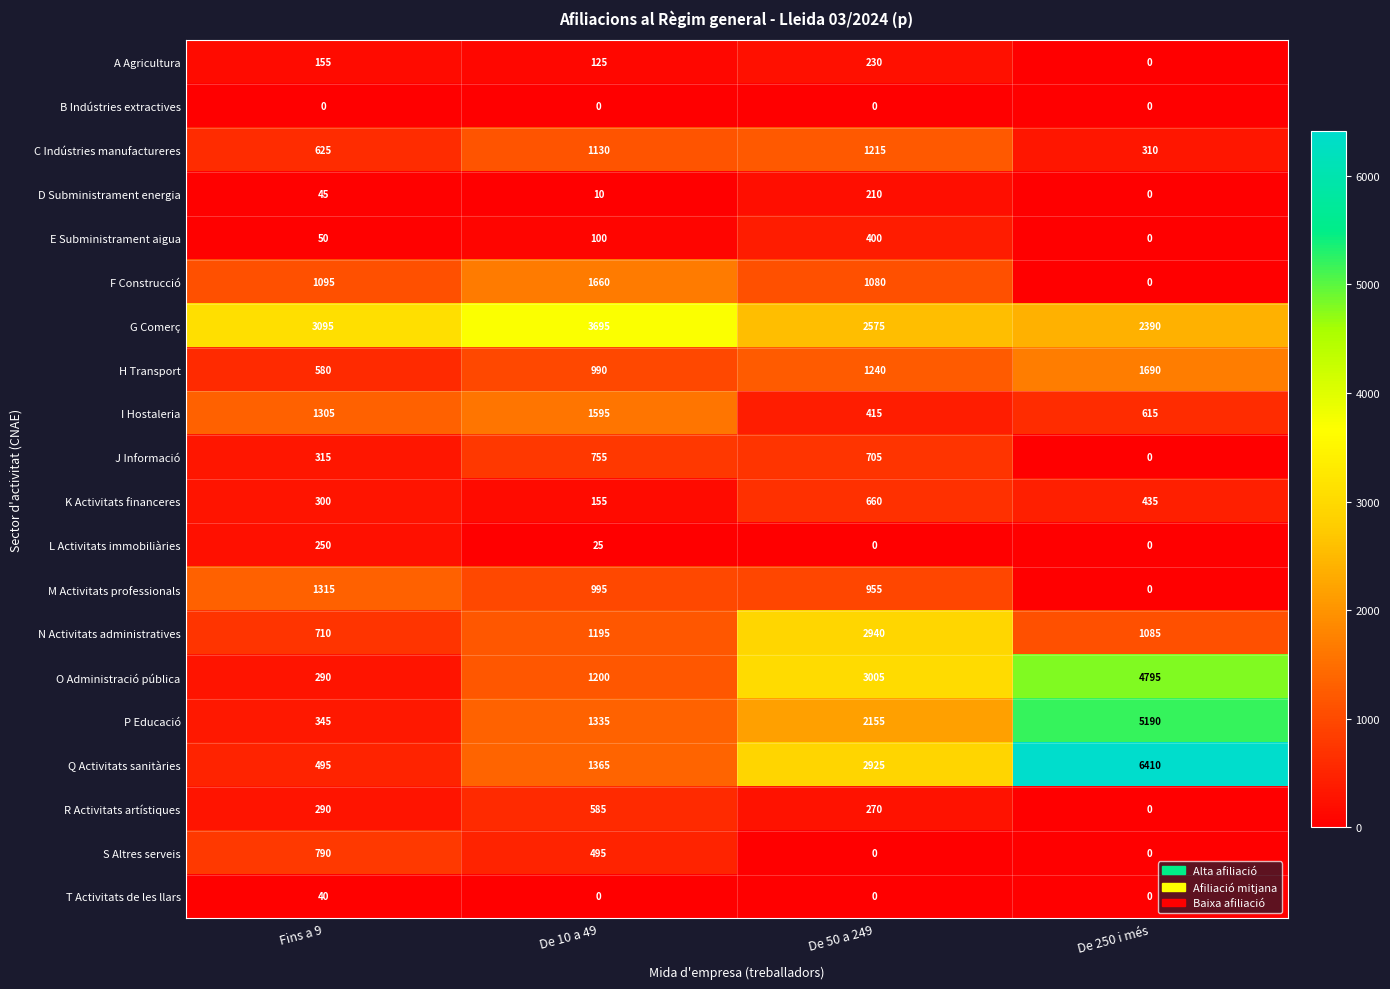

List the series in order of their peak value, highest first.

Q Activitats sanitàries, P Educació, O Administració pública, G Comerç, N Activitats administratives, H Transport, F Construcció, I Hostaleria, M Activitats professionals, C Indústries manufactureres, S Altres serveis, J Informació, K Activitats financeres, R Activitats artístiques, E Subministrament aigua, L Activitats immobiliàries, A Agricultura, D Subministrament energia, T Activitats de les llars, B Indústries extractives